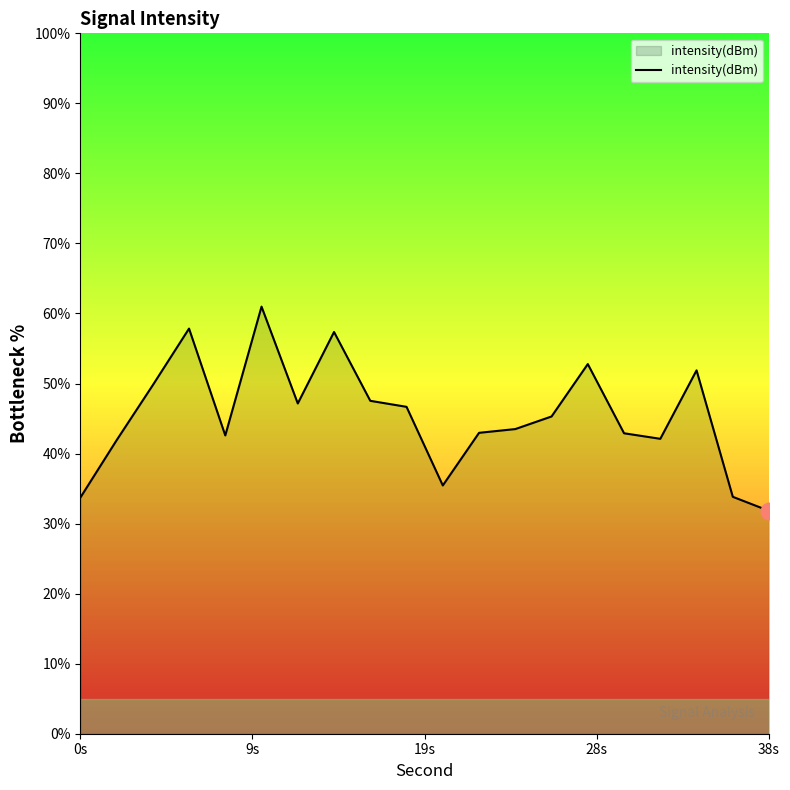

What is the maximum value shown in the chart?

61.0